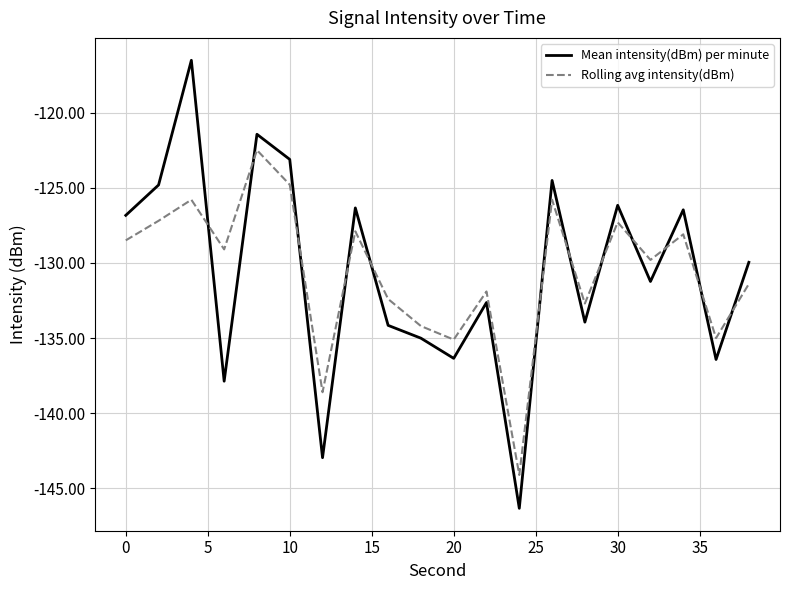

Which series has the widest spread of values?

Mean intensity(dBm) per minute